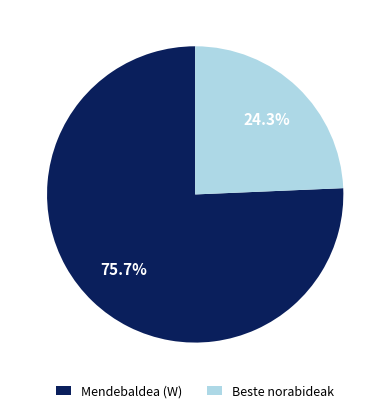

To the nearest percent, what is the average slice percentage?

50%